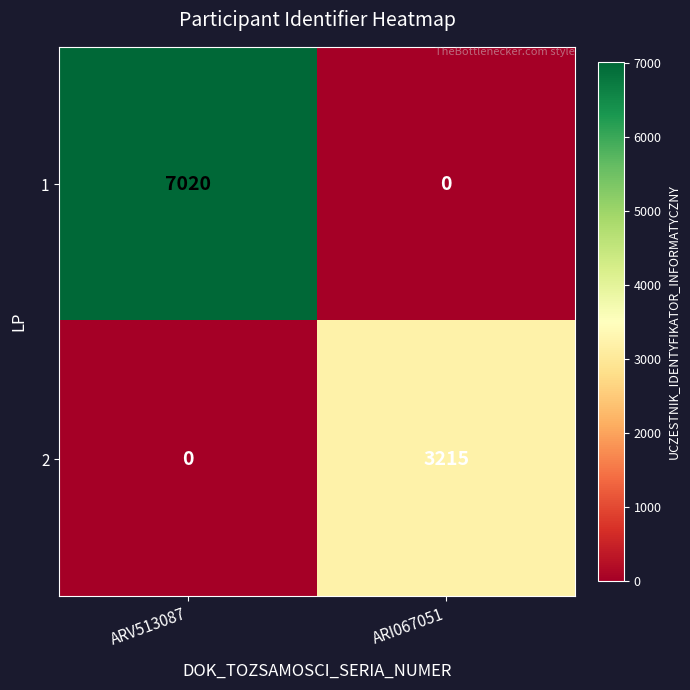

List the series in order of their peak value, lowest first.

2, 1